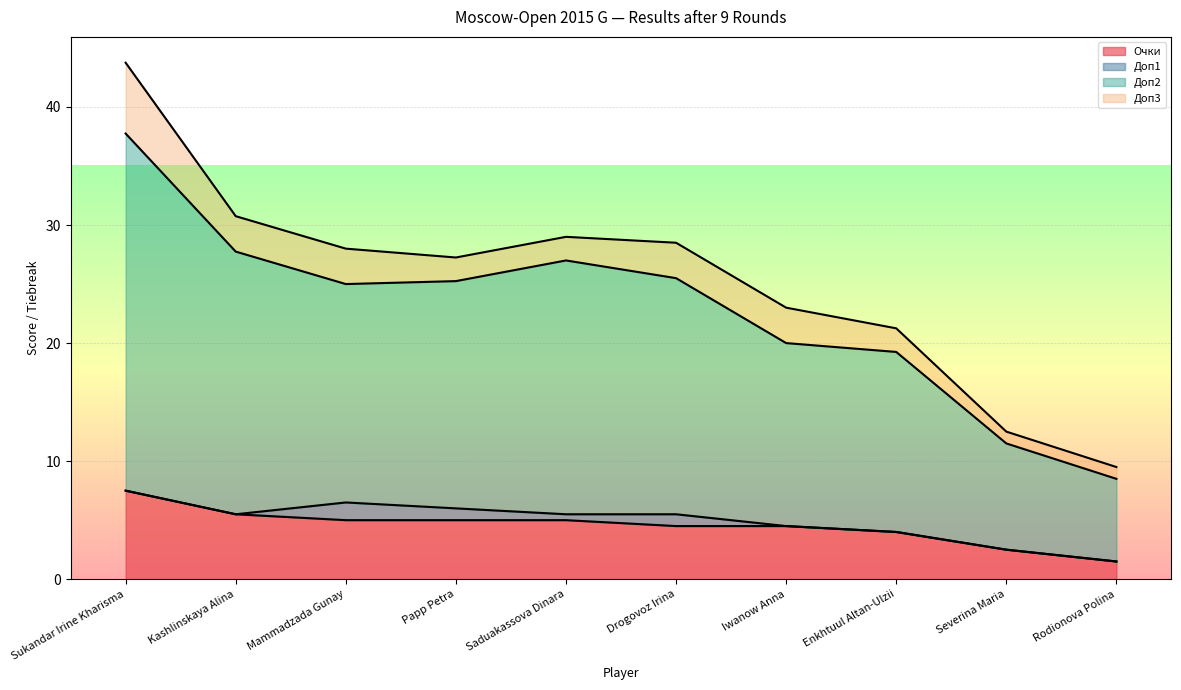

What is the maximum value for Доп2?

37.8